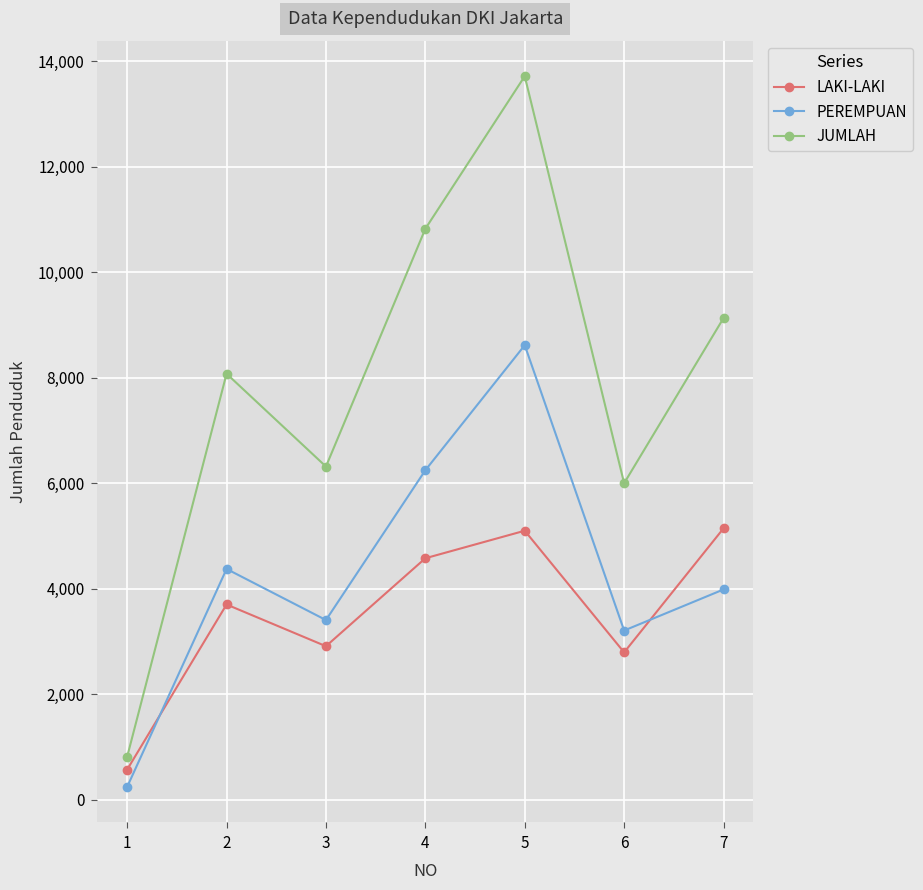

Between which two adjacent categories do LAKI-LAKI and PEREMPUAN first intersect?

1 and 2